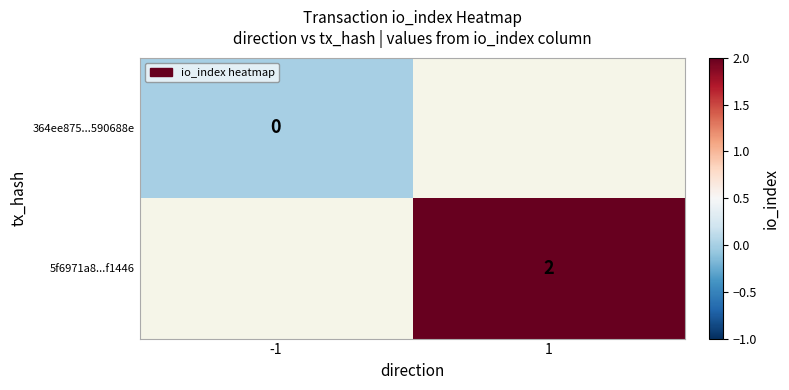

True or false: 5f6971a8...f1446 has a value of 2 at 1.

True